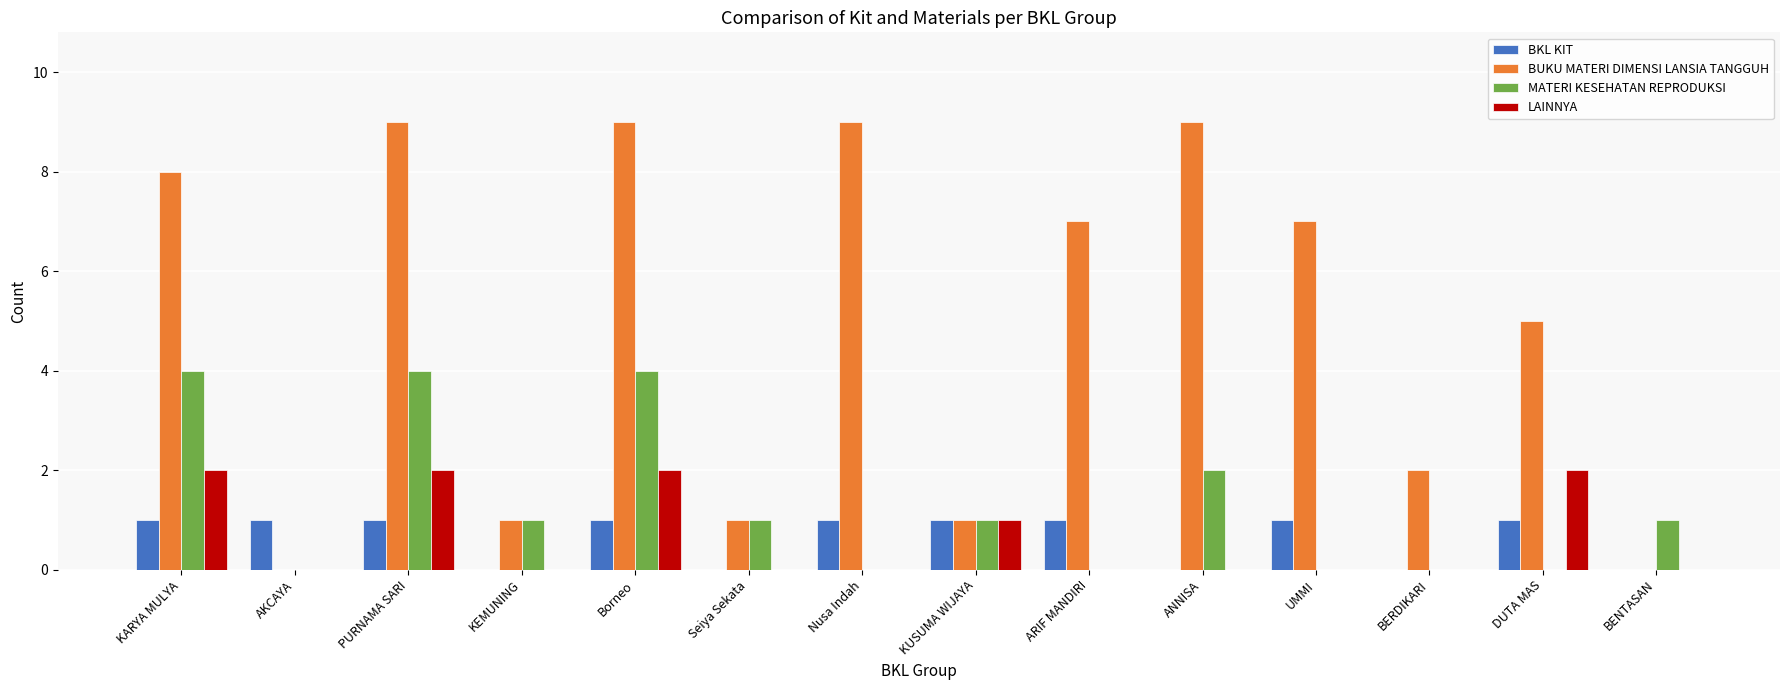

True or false: MATERI KESEHATAN REPRODUKSI has a value of 0 at ARIF MANDIRI.

True